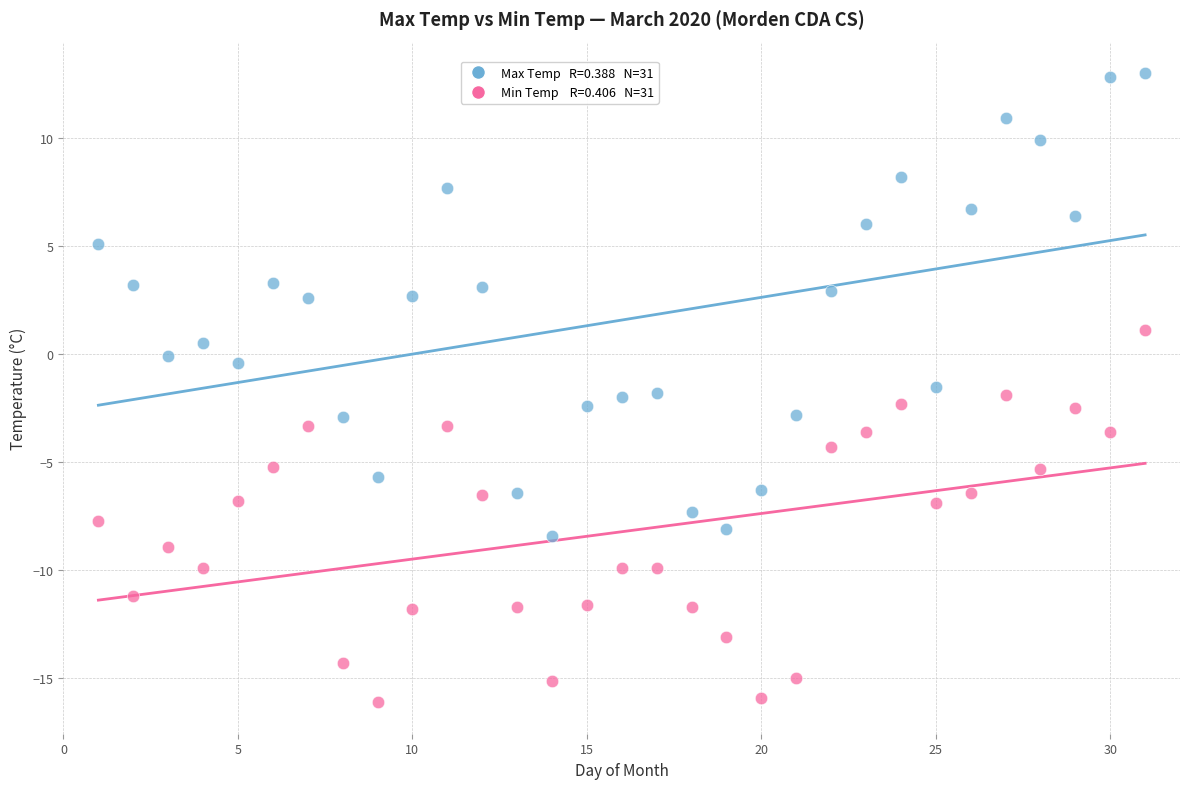

Across all data points, what is the range of X values (max minus min)?

30.0